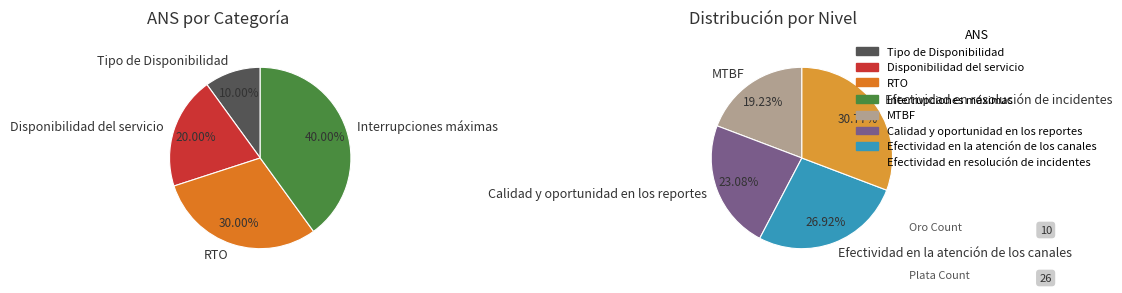

Does Efectividad en resolución de incidentes account for over 50% of the chart?

No